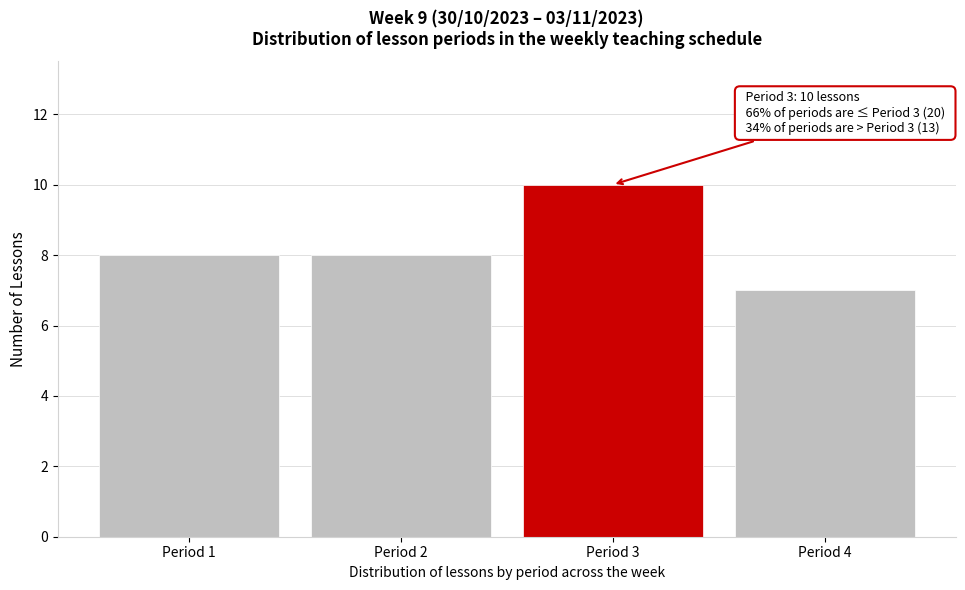

Reading left to right, transcribe all the data shown in this chart.

8	8	10	7